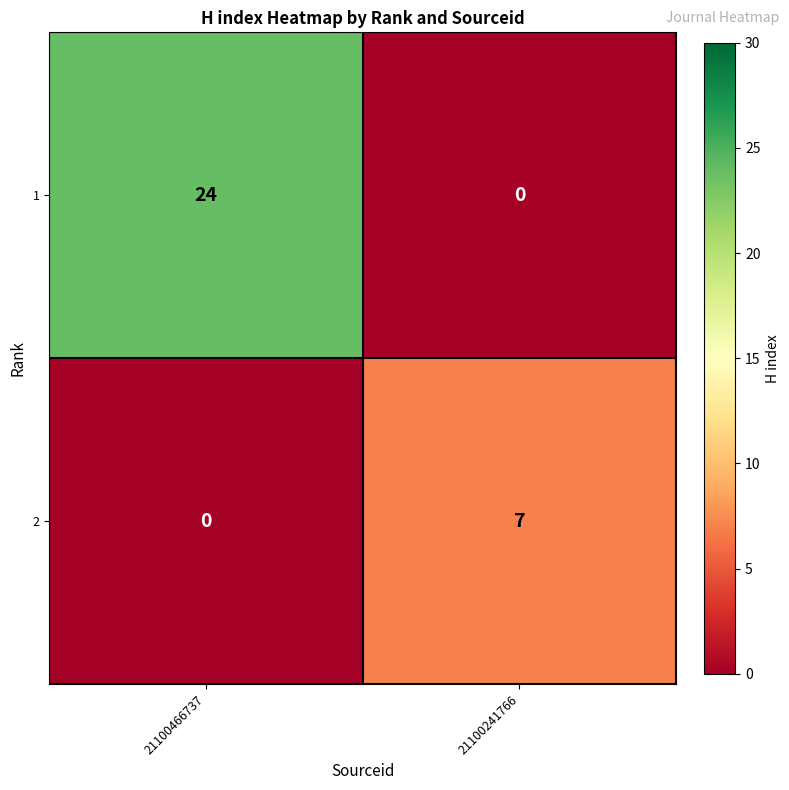

True or false: 1 has a value of 9 at 21100241766.

False